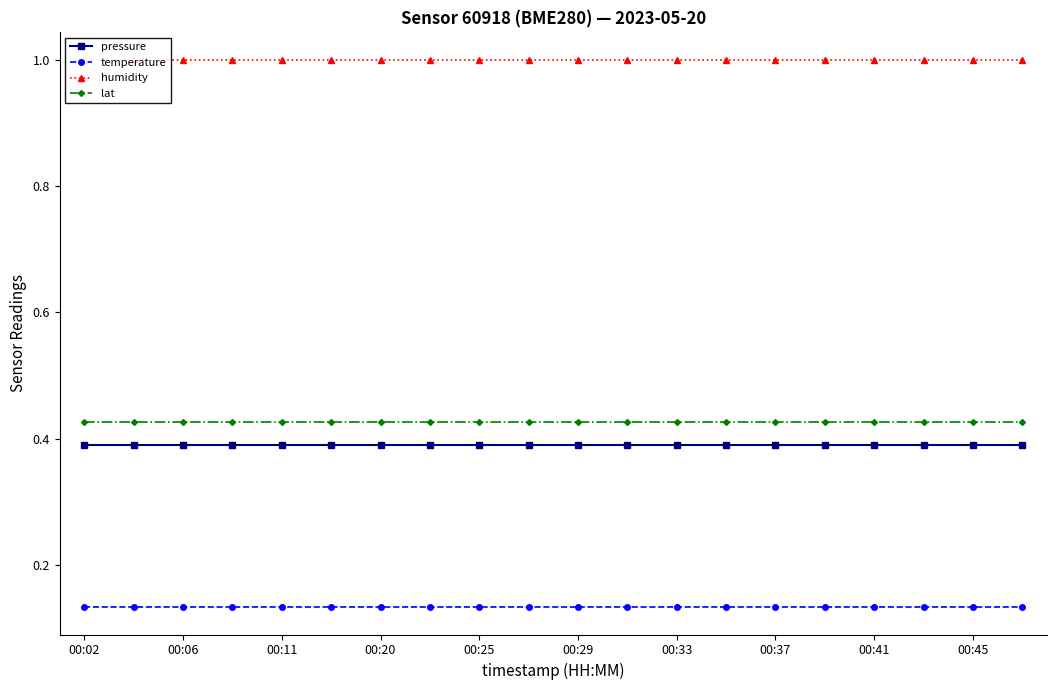

Is it true that pressure equals 0.4 at 00:20?

True